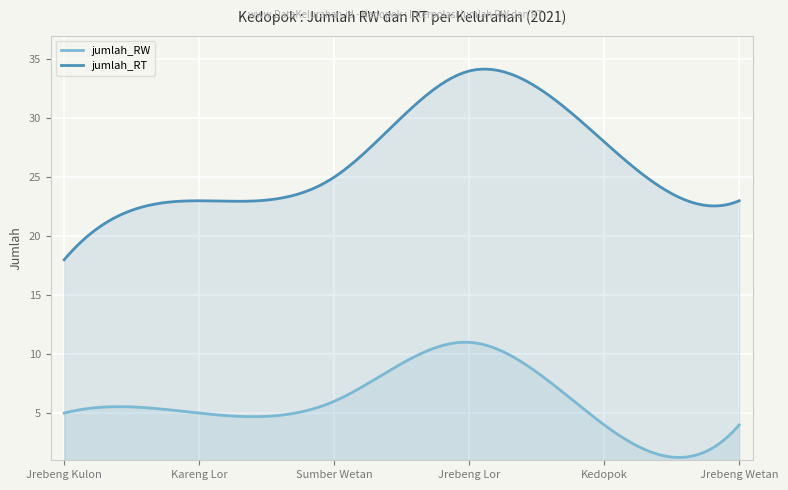

Which category has the highest value in the jumlah_RT series?

Jrebeng Lor